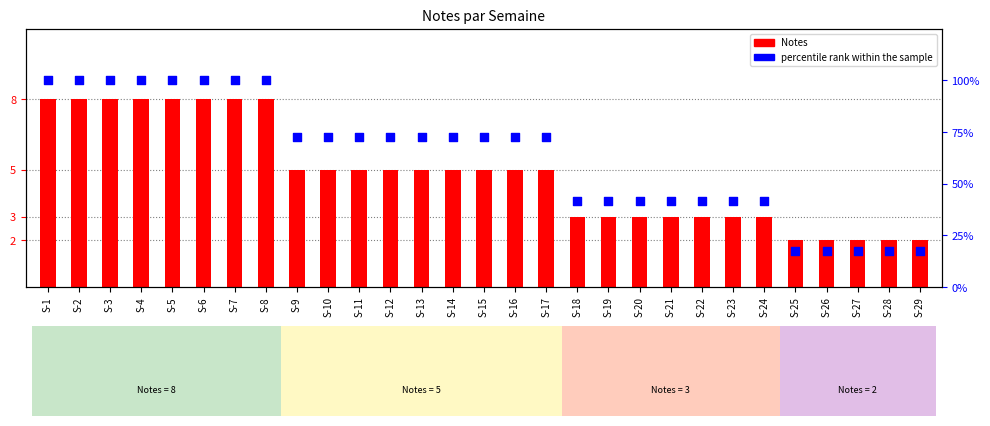

What is the total value across all series at S-29?

19.2